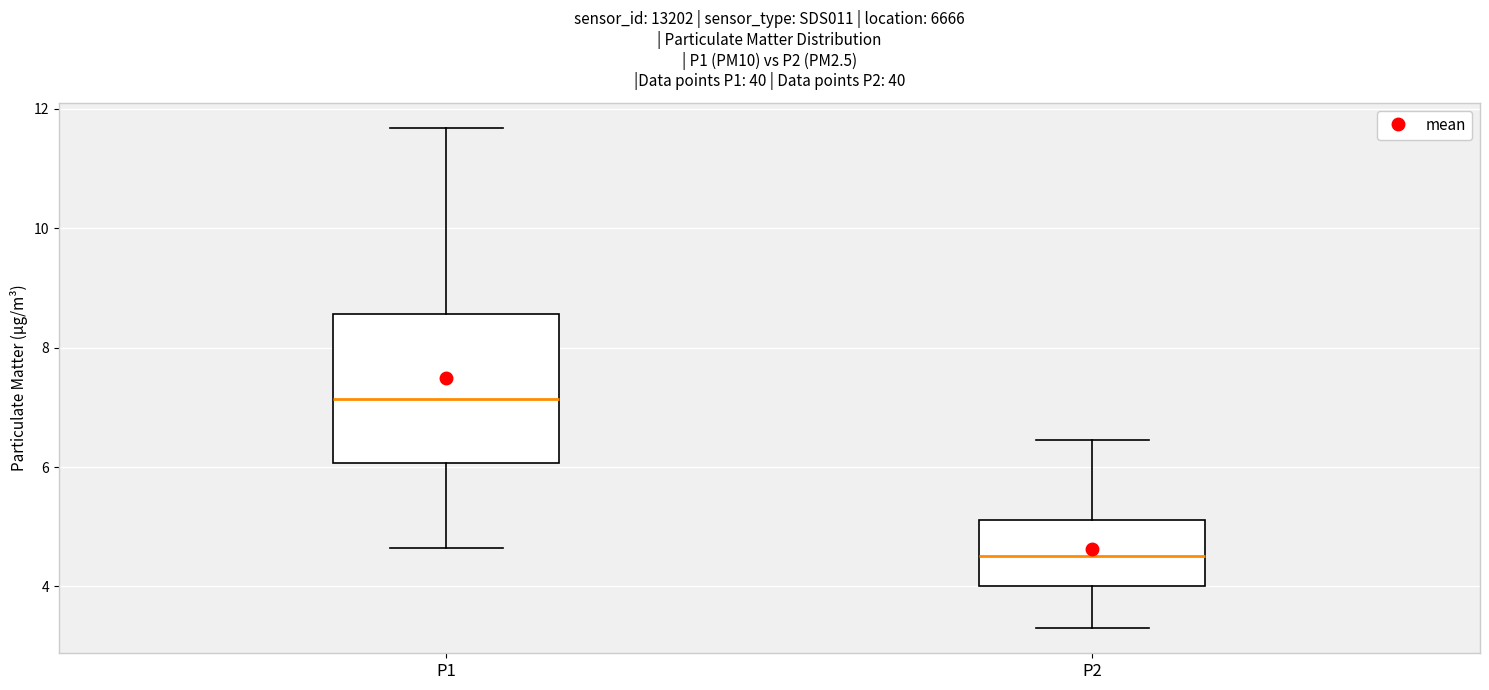

Which box has the highest median line?

P1